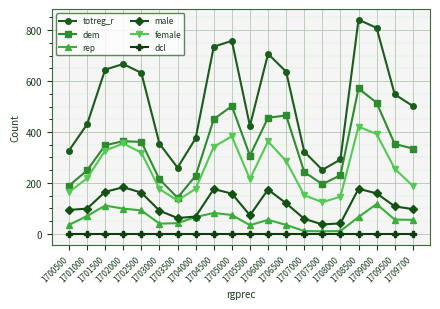

How many values in the rep series are below 56?

10